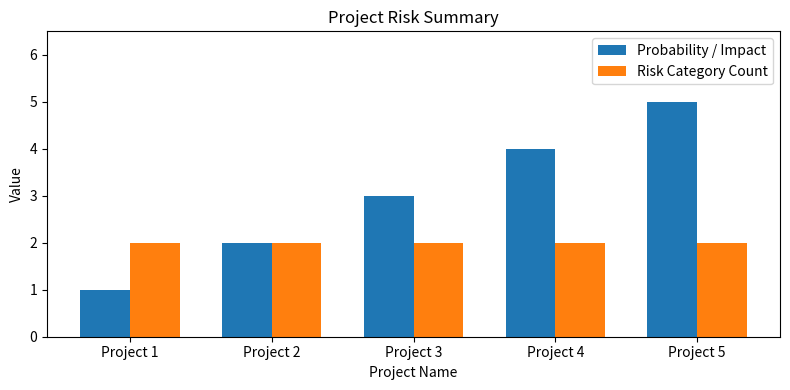

Which series has the largest range (max minus min)?

Probability / Impact